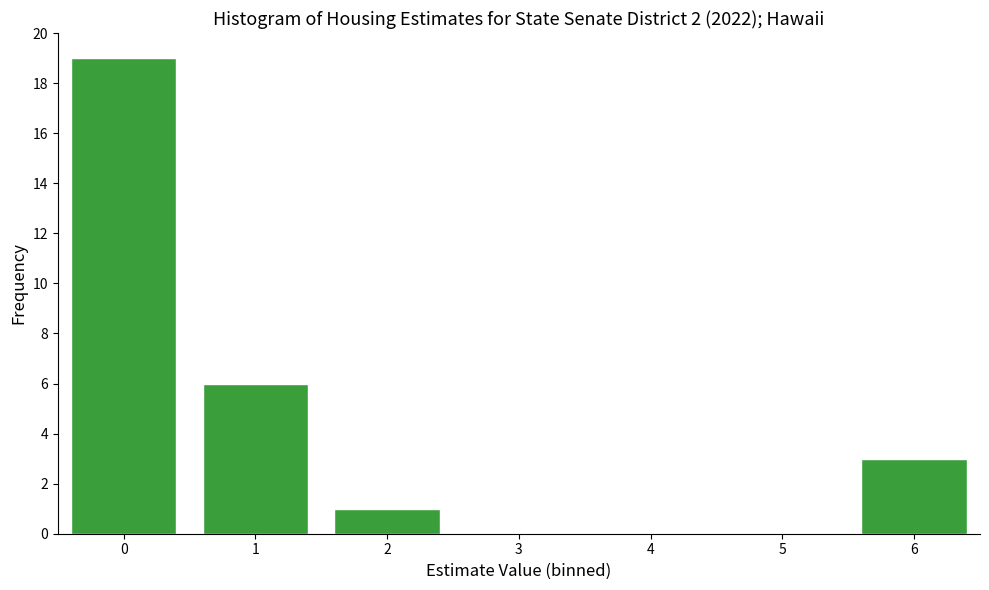

Reading left to right, extract all data points from this chart.

0=19	1=6	2=1	3=0	4=0	5=0	6=3